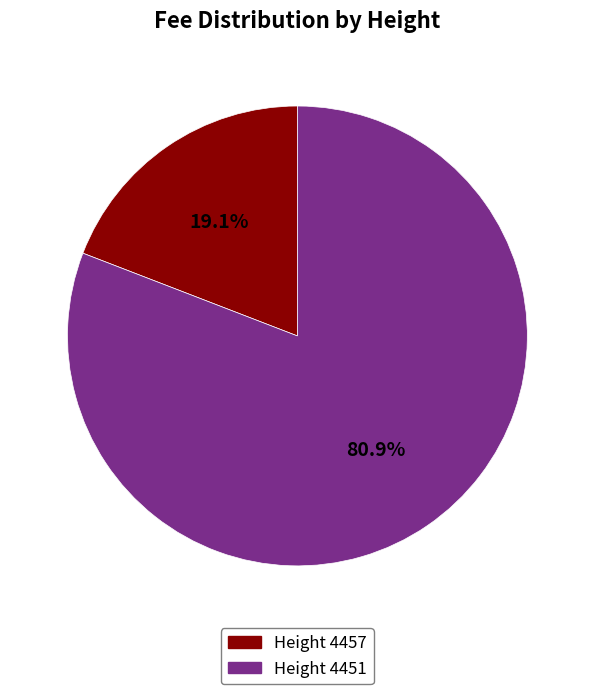

Count the number of slices in the pie.

2